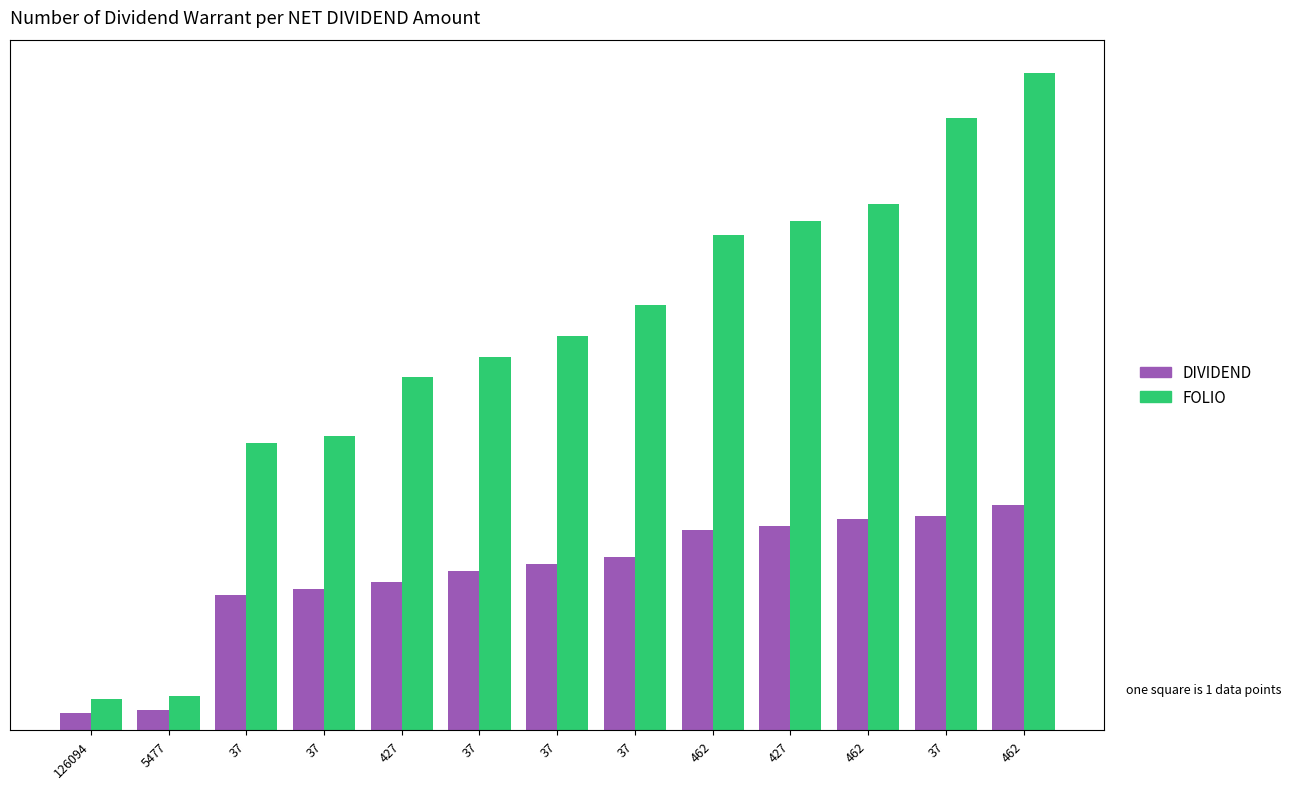

What are all the series names shown in the legend?

DIVIDEND, FOLIO